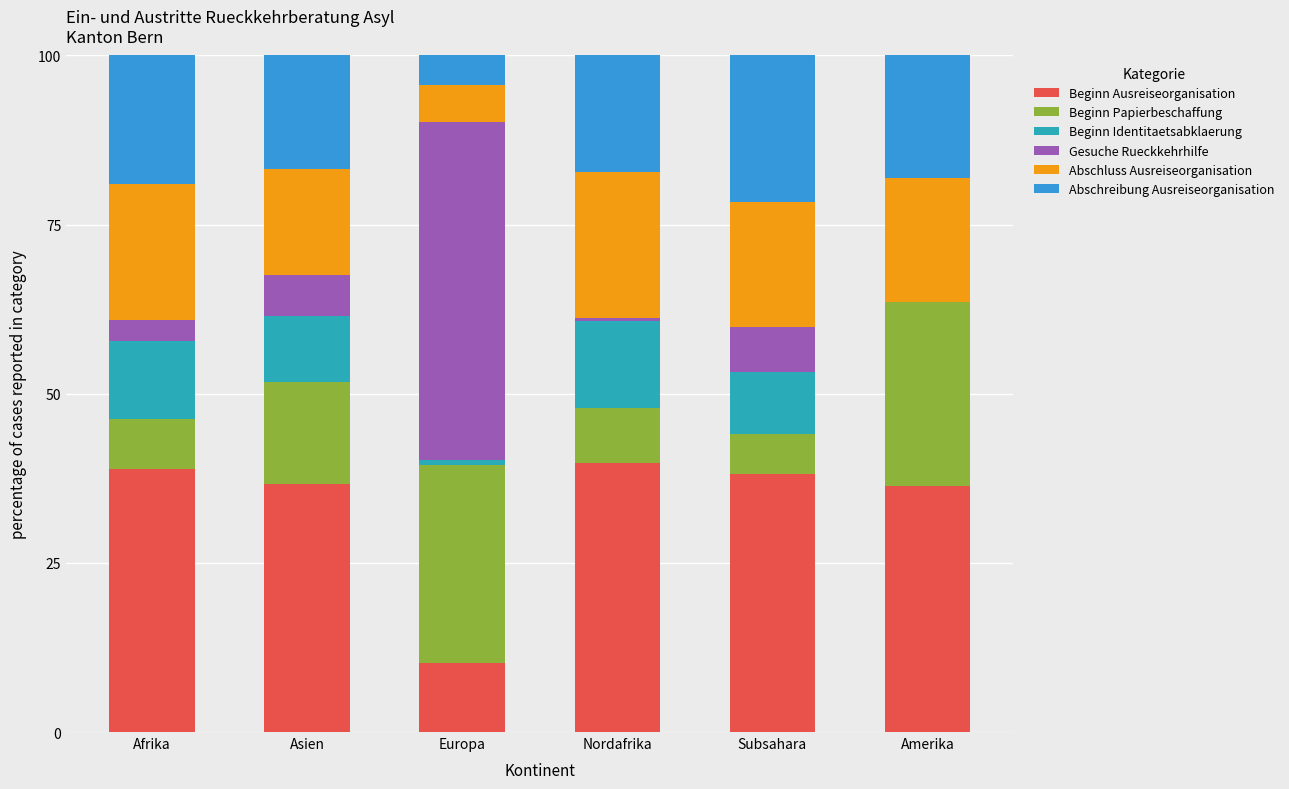

What is the sum of all Beginn Ausreiseorganisation values?

199.8